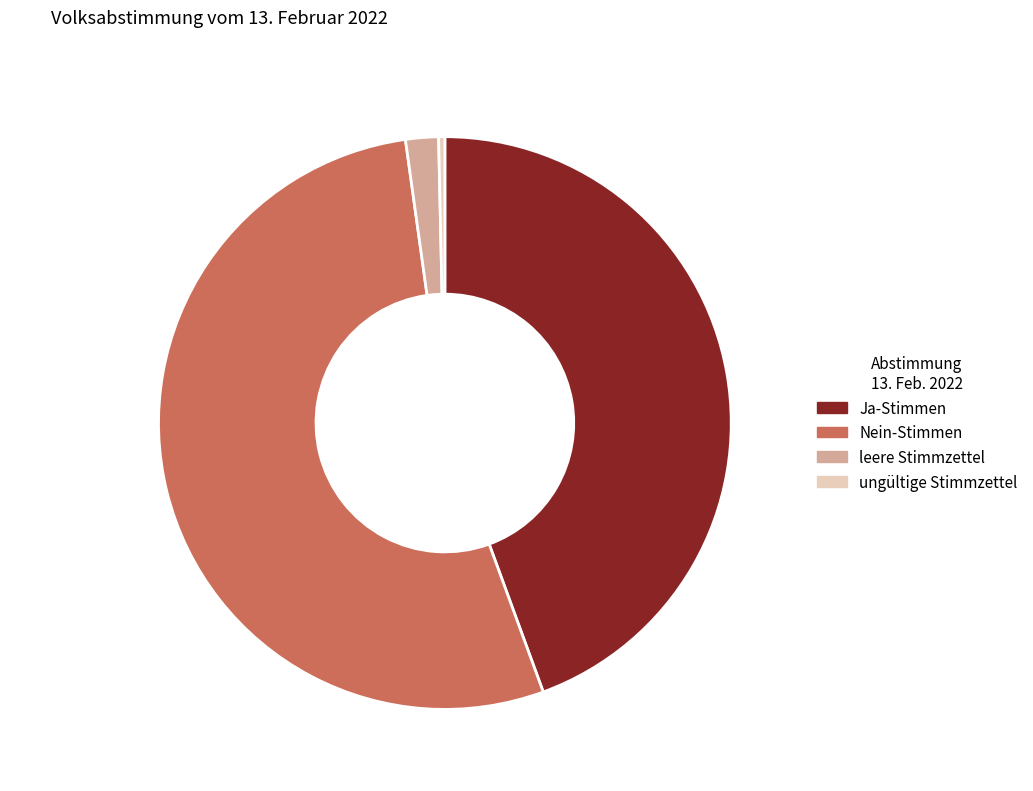

What percentage is the leere Stimmzettel slice, to the nearest percent?

2%